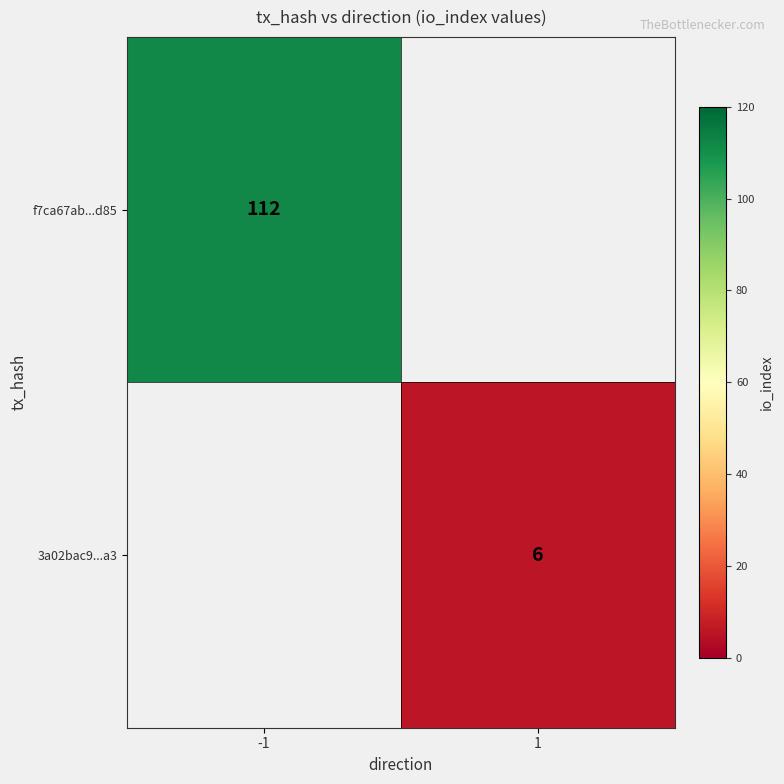

The value of 3a02bac9...a3 at 1 is 6. True or false?

True